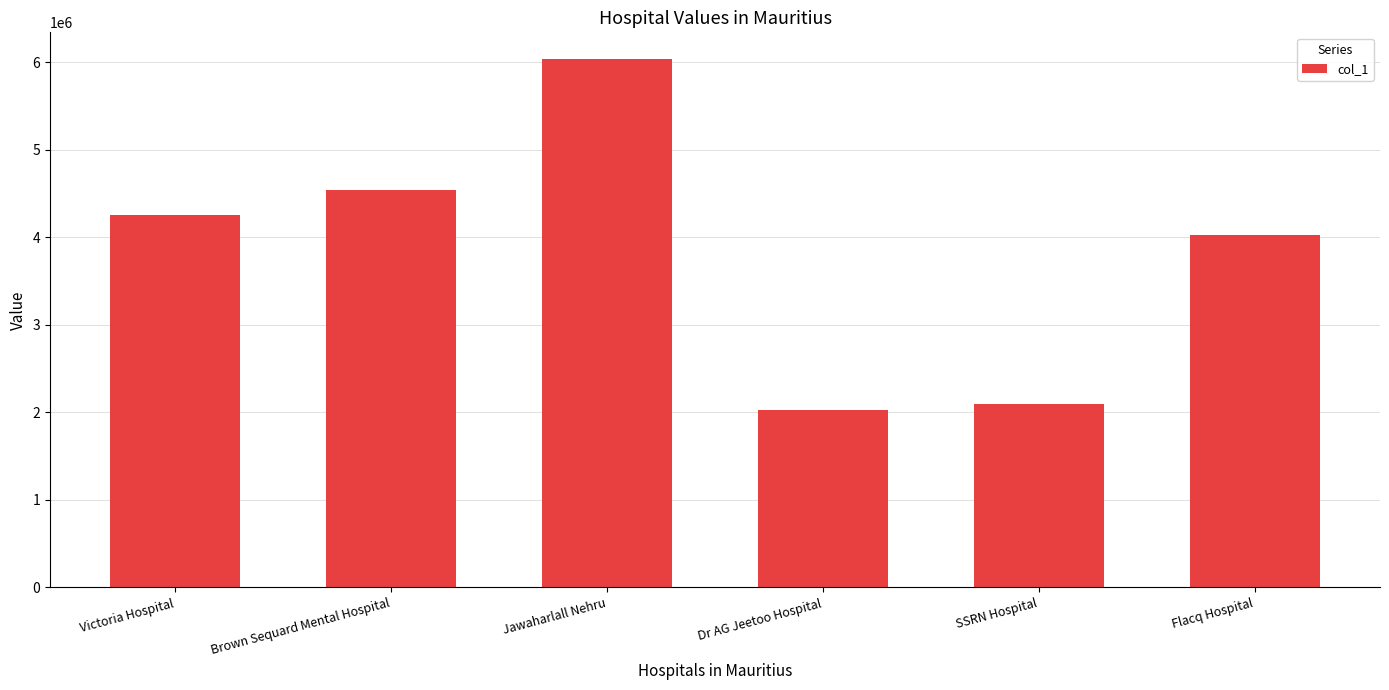

Are the bars horizontal?

No